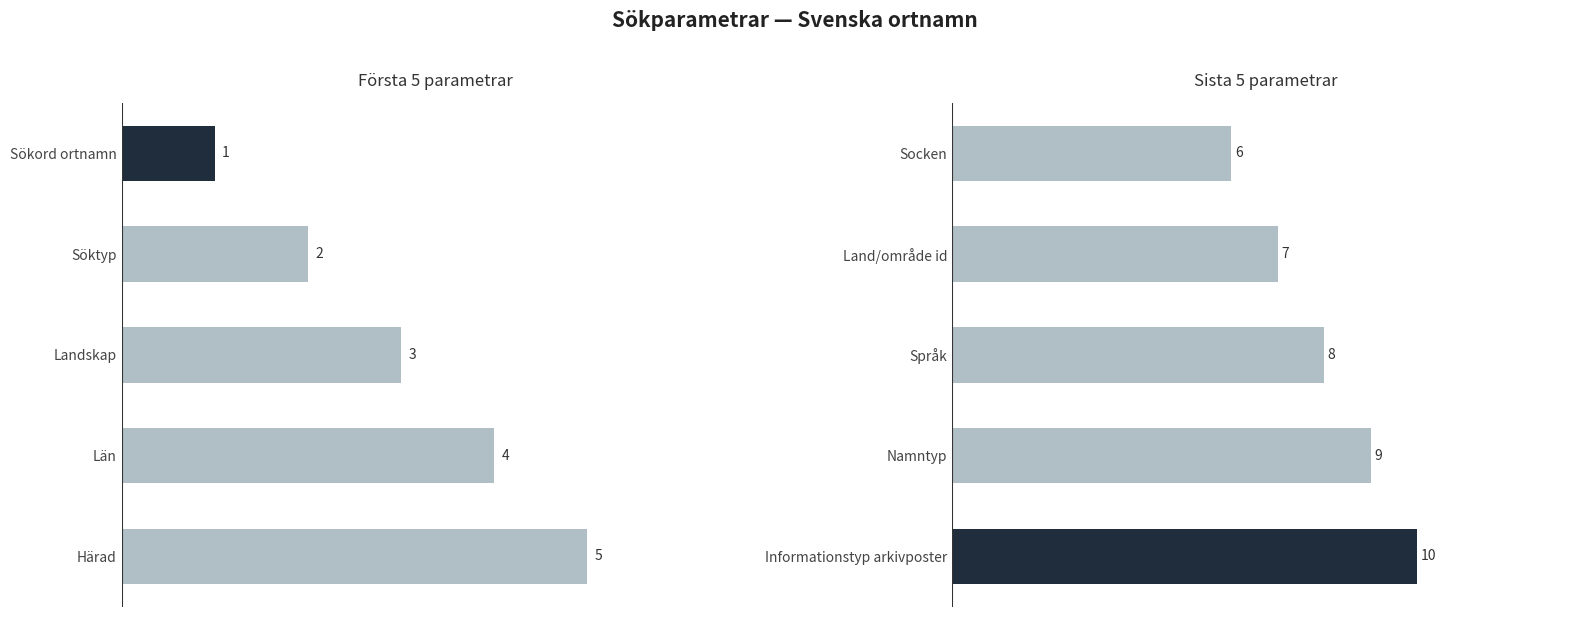

What is the maximum value shown in the chart?

10